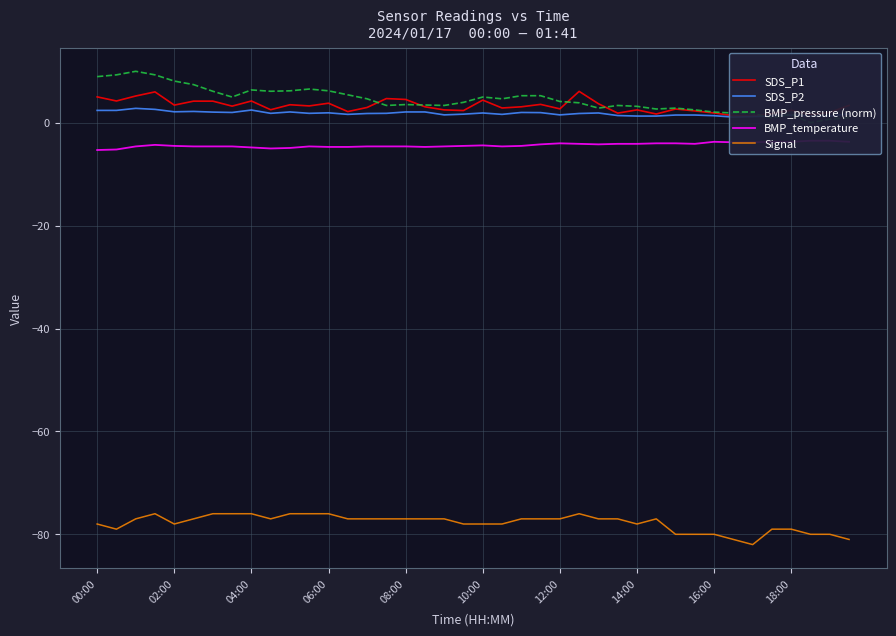

Between 06:00 and 00:00, which is larger?

06:00